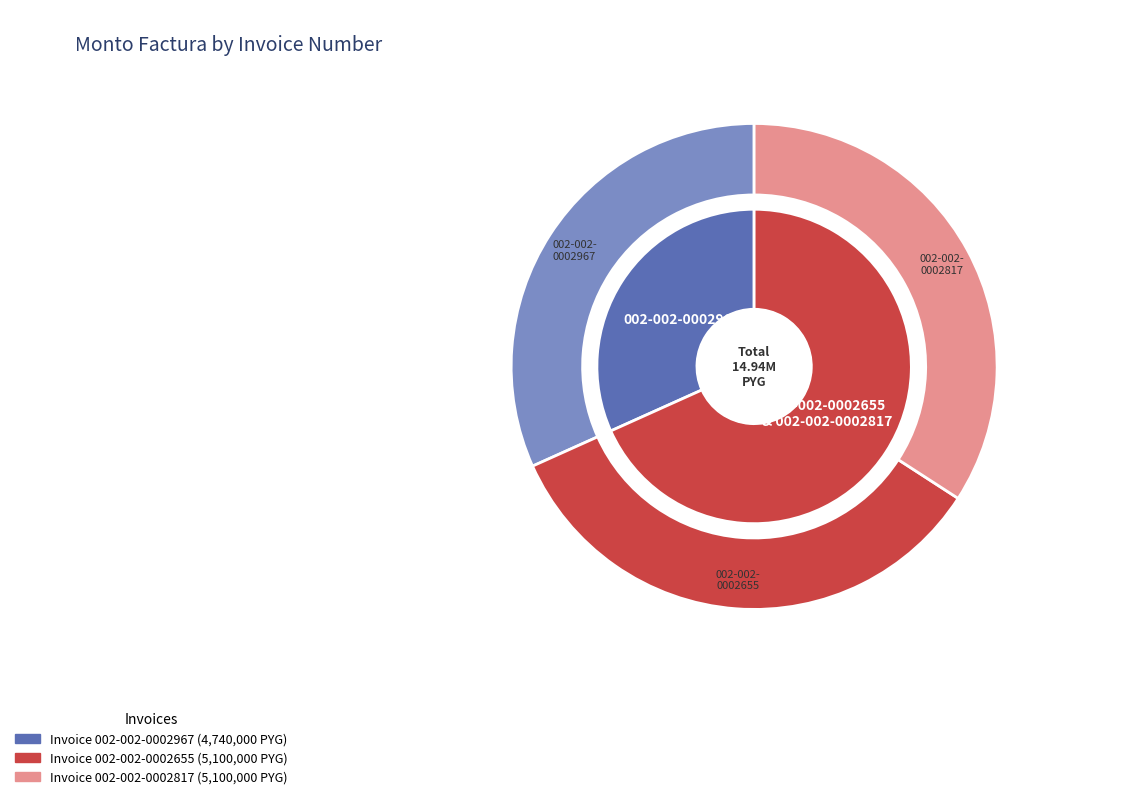

To the nearest percent, what percentage of the pie is 002-002-0002967?

32%